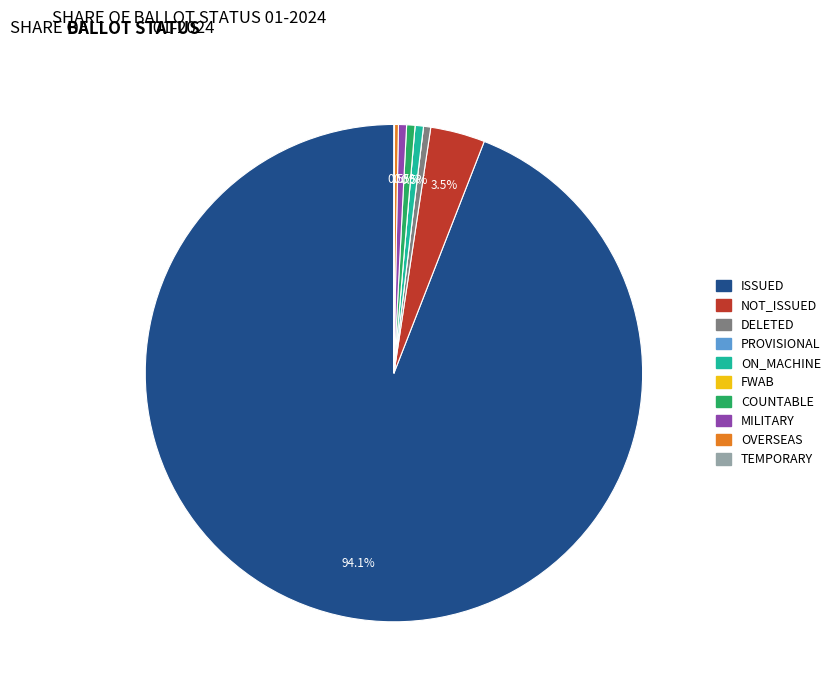

Which has a higher value, COUNTABLE or ISSUED?

ISSUED